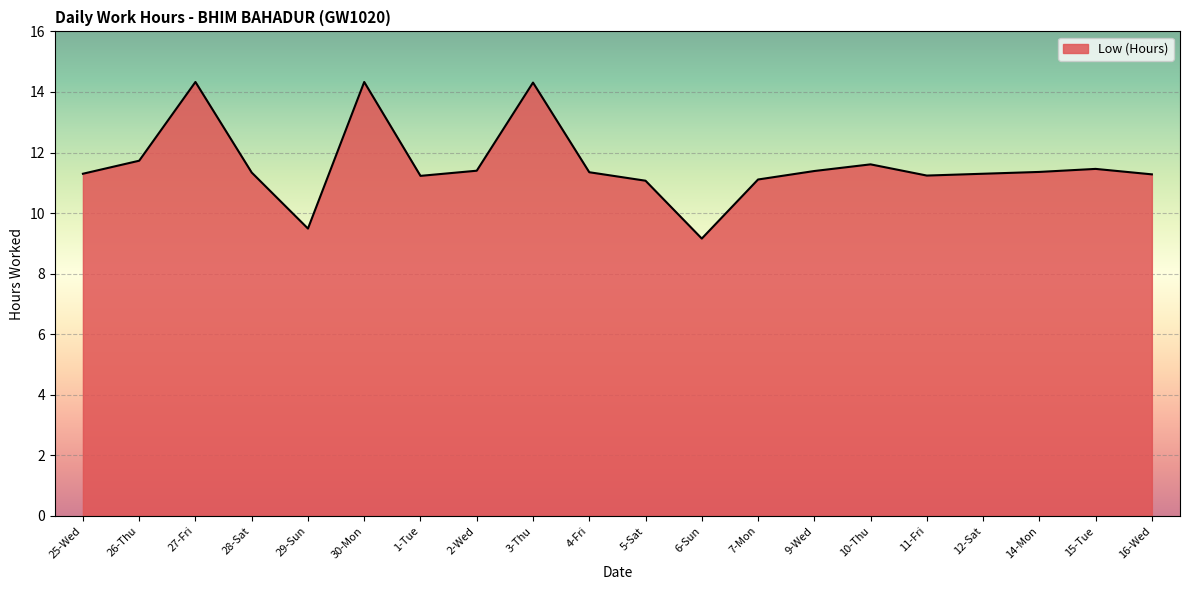

What is the average value?

11.6